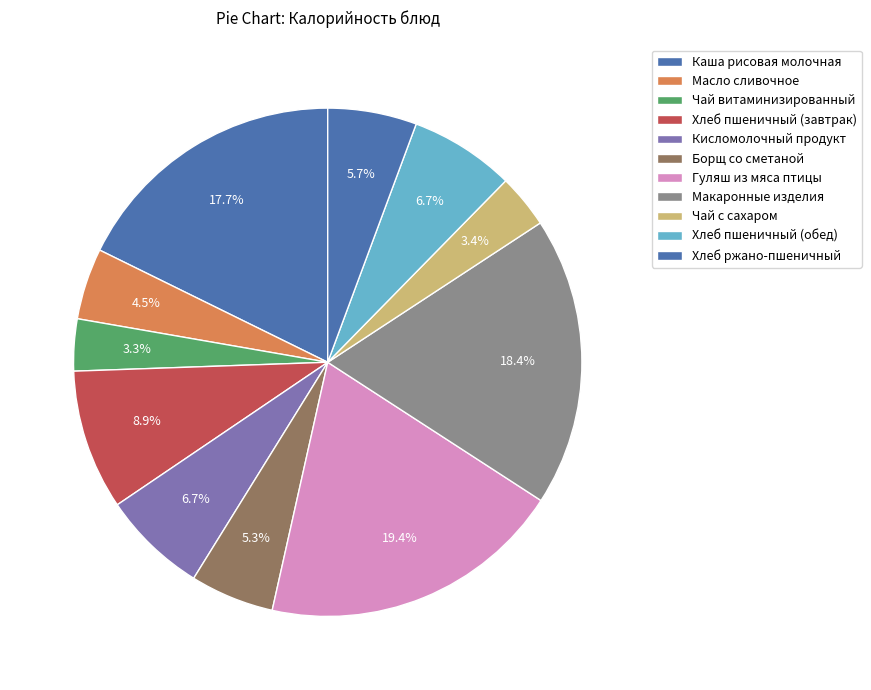

How many segments does this pie chart have?

11